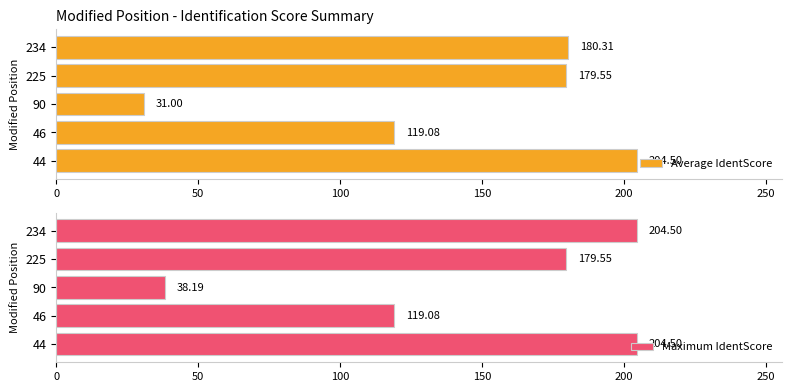

Reading left to right, transcribe all the data shown in this chart.

Average IdentScore: 204.5	119.1	31.0	179.6	180.3
Maximum IdentScore: 204.5	119.1	38.2	179.6	204.5